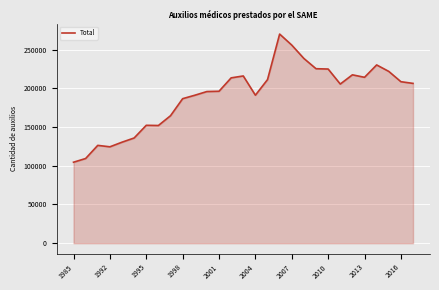

What is the difference between the maximum and minimum values?

165454